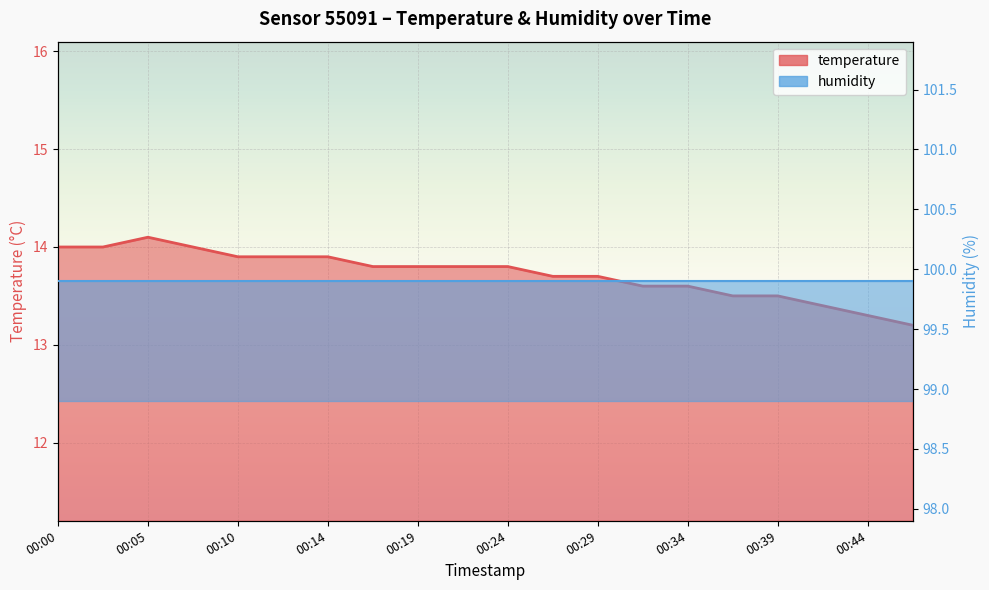

What is the value of the 2nd point from the left?

14.0